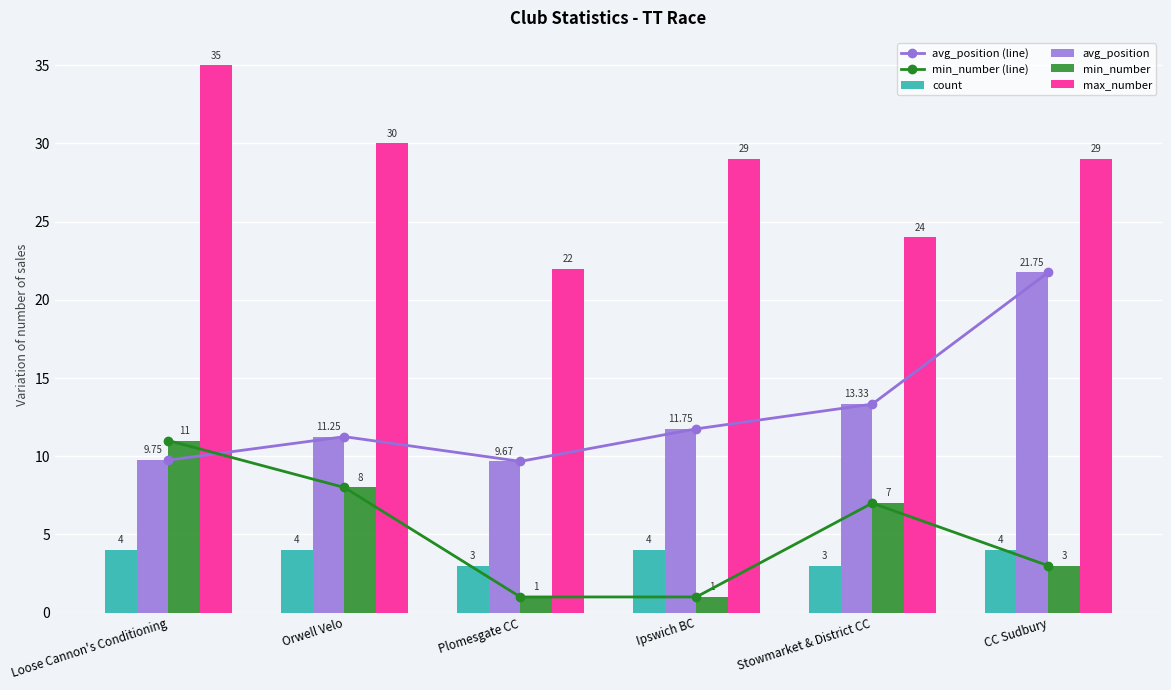

How many series are shown in this chart?

6